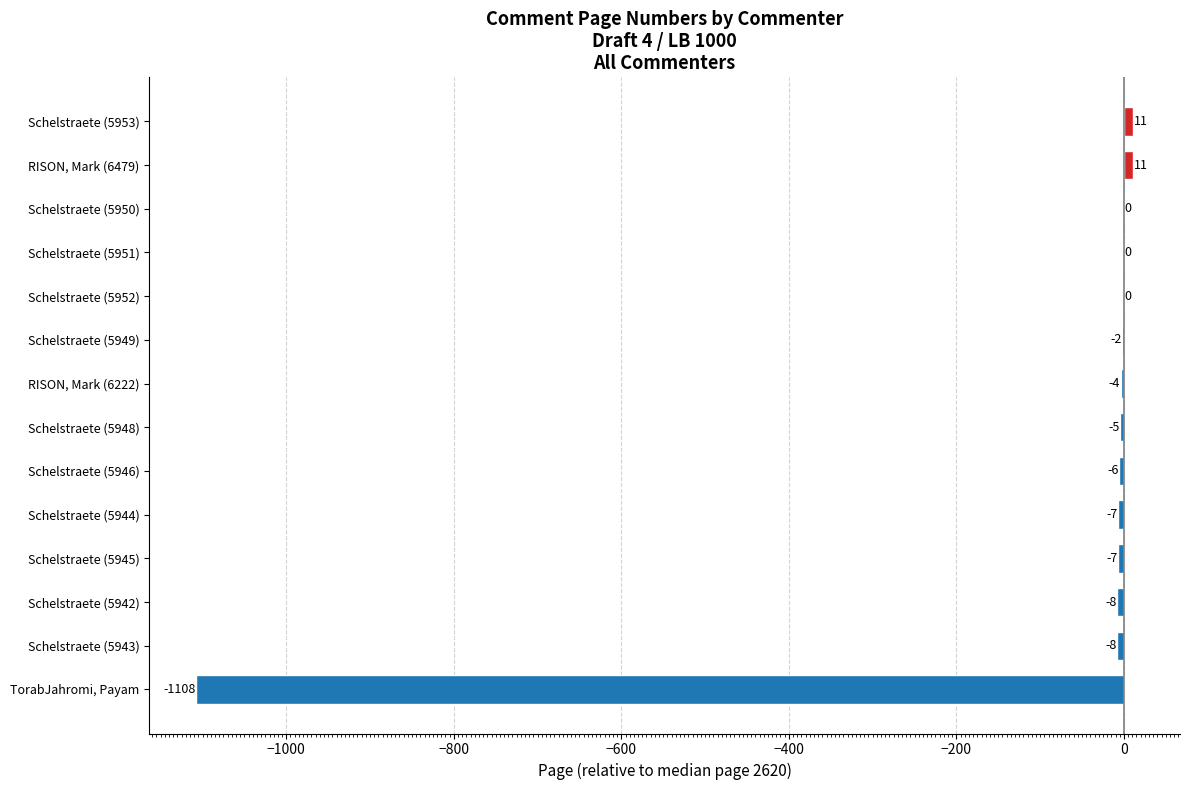

Are the bars horizontal?

Yes